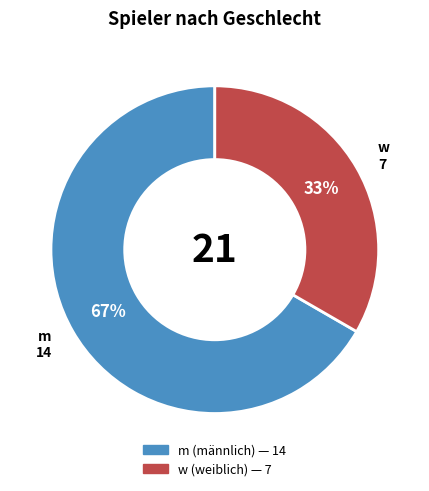

To the nearest percent, what portion does w represent?

33%